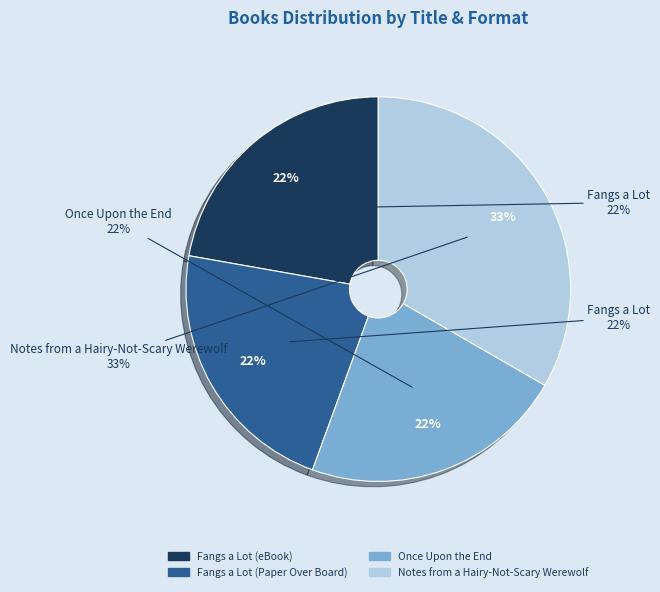

Does Fangs a Lot (eBook) represent more than half of the total?

No